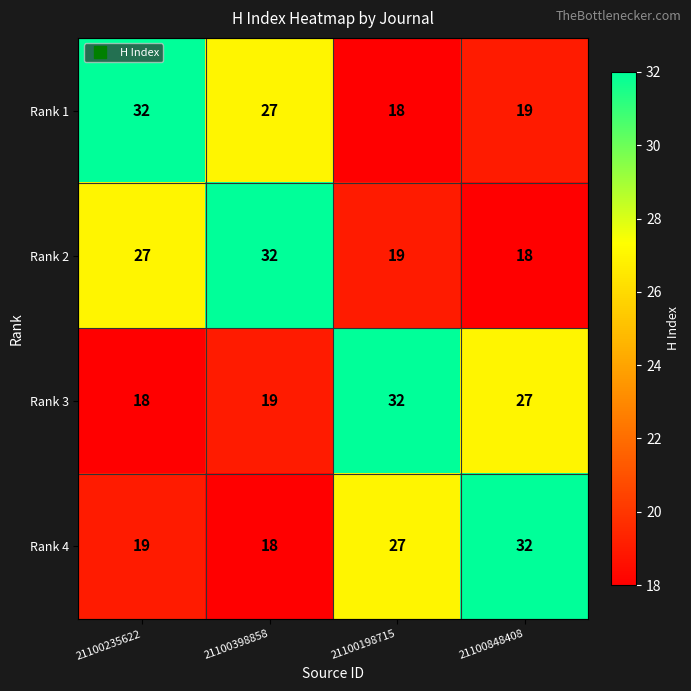

What is the difference between the highest and lowest values at 21100198715?

14